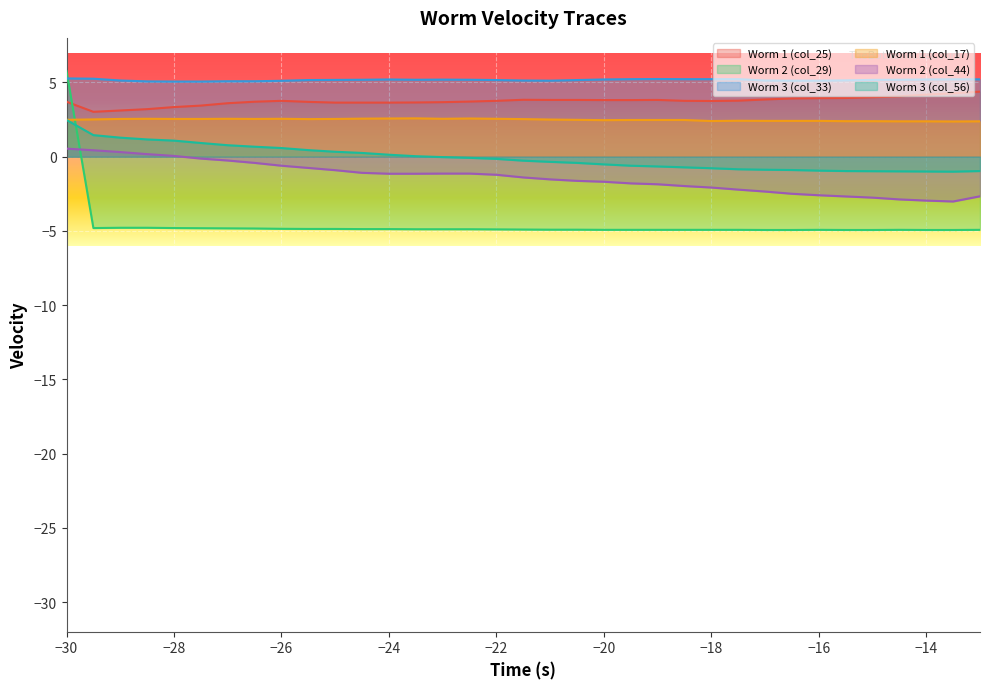

At which category is the sum across all series the highest?

−30